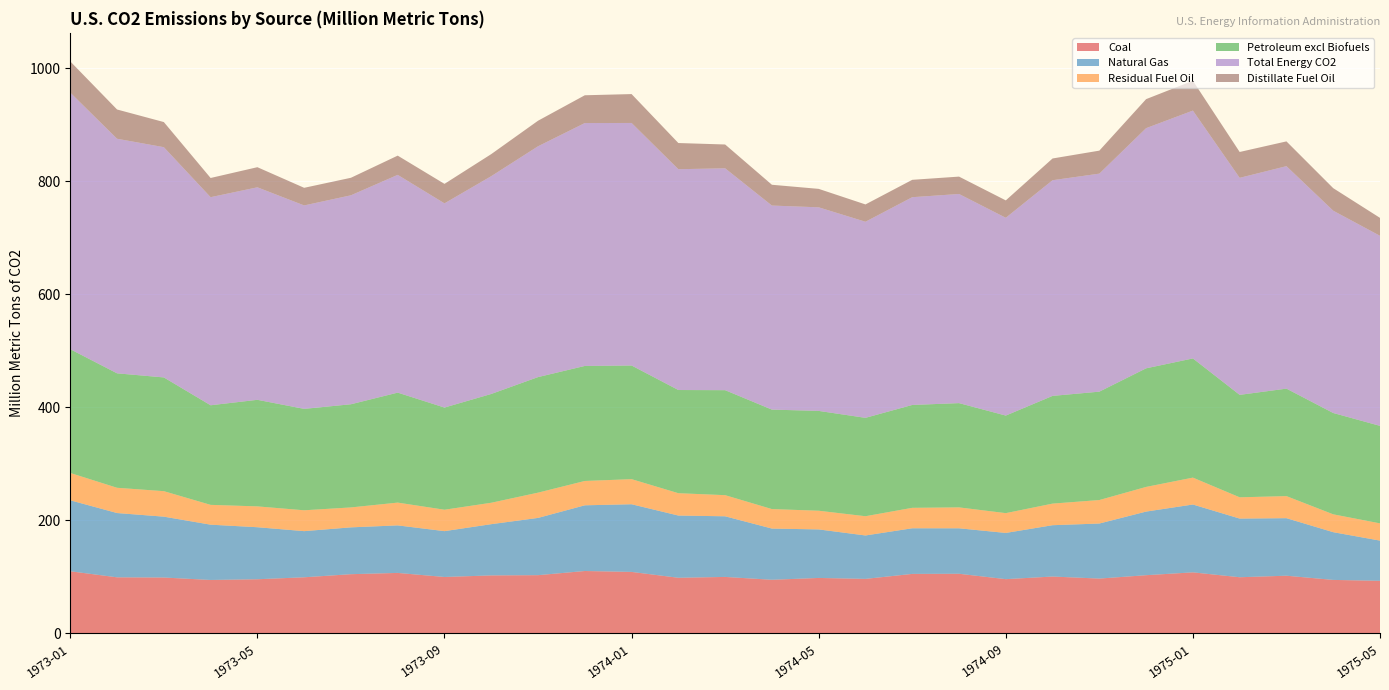

Reading left to right, transcribe all the data shown in this chart.

Coal: 1973-01=109.6	1973-02=98.8	1973-03=98.5	1973-04=94.2	1973-05=95.4	1973-06=98.9	1973-07=104.4	1973-08=106.6	1973-09=99.4	1973-10=102.2	1973-11=102.6	1973-12=110.0	1974-01=108.4	1974-02=98.0	1974-03=99.5	1974-04=94.5	1974-05=97.7	1974-06=96.1	1974-07=104.9	1974-08=105.1	1974-09=95.6	1974-10=100.2	1974-11=96.6	1974-12=102.6	1975-01=107.6	1975-02=99.0	1975-03=101.7	1975-04=94.2	1975-05=92.6
Natural Gas: 1973-01=125.6	1973-02=113.8	1973-03=107.7	1973-04=97.8	1973-05=92.0	1973-06=81.7	1973-07=82.9	1973-08=84.1	1973-09=81.1	1973-10=90.7	1973-11=101.3	1973-12=116.2	1974-01=119.7	1974-02=110.1	1974-03=107.3	1974-04=90.6	1974-05=85.9	1974-06=76.8	1974-07=80.7	1974-08=80.4	1974-09=81.8	1974-10=90.8	1974-11=97.4	1974-12=112.6	1975-01=120.0	1975-02=103.8	1975-03=101.8	1975-04=84.5	1975-05=71.1
Residual Fuel Oil: 1973-01=48.4	1973-02=44.7	1973-03=45.1	1973-04=35.1	1973-05=36.9	1973-06=36.9	1973-07=35.3	1973-08=40.3	1973-09=37.9	1973-10=37.9	1973-11=44.7	1973-12=43.1	1974-01=44.4	1974-02=39.5	1974-03=37.4	1974-04=34.5	1974-05=33.1	1974-06=34.0	1974-07=36.2	1974-08=37.0	1974-09=35.0	1974-10=38.2	1974-11=41.6	1974-12=43.7	1975-01=47.6	1975-02=37.6	1975-03=39.0	1975-04=31.6	1975-05=30.5
Petroleum excl Biofuels: 1973-01=219.0	1973-02=202.5	1973-03=201.2	1973-04=176.2	1973-05=188.6	1973-06=179.4	1973-07=182.5	1973-08=194.6	1973-09=180.8	1973-10=192.5	1973-11=204.5	1973-12=203.5	1974-01=201.1	1974-02=182.6	1974-03=185.8	1974-04=176.0	1974-05=176.6	1974-06=174.1	1974-07=182.0	1974-08=184.5	1974-09=172.6	1974-10=190.6	1974-11=191.8	1974-12=209.8	1975-01=210.9	1975-02=181.3	1975-03=190.2	1975-04=179.3	1975-05=172.5
Total Energy CO2: 1973-01=454.1	1973-02=415.1	1973-03=407.4	1973-04=368.2	1973-05=376.0	1973-06=360.0	1973-07=369.8	1973-08=385.3	1973-09=361.3	1973-10=385.4	1973-11=408.4	1973-12=429.8	1974-01=429.2	1974-02=390.7	1974-03=392.6	1974-04=361.1	1974-05=360.2	1974-06=347.0	1974-07=367.6	1974-08=370.1	1974-09=350.0	1974-10=381.7	1974-11=385.8	1974-12=425.0	1975-01=438.6	1975-02=384.0	1975-03=393.7	1975-04=358.0	1975-05=336.3
Distillate Fuel Oil: 1973-01=55.2	1973-02=51.8	1973-03=44.5	1973-04=34.0	1973-05=35.6	1973-06=31.2	1973-07=31.0	1973-08=34.0	1973-09=34.5	1973-10=39.0	1973-11=45.2	1973-12=49.2	1974-01=51.1	1974-02=46.3	1974-03=42.2	1974-04=36.8	1974-05=32.6	1974-06=30.6	1974-07=30.8	1974-08=30.8	1974-09=30.8	1974-10=38.5	1974-11=40.7	1974-12=51.3	1975-01=52.8	1975-02=45.8	1975-03=43.8	1975-04=39.9	1975-05=31.7